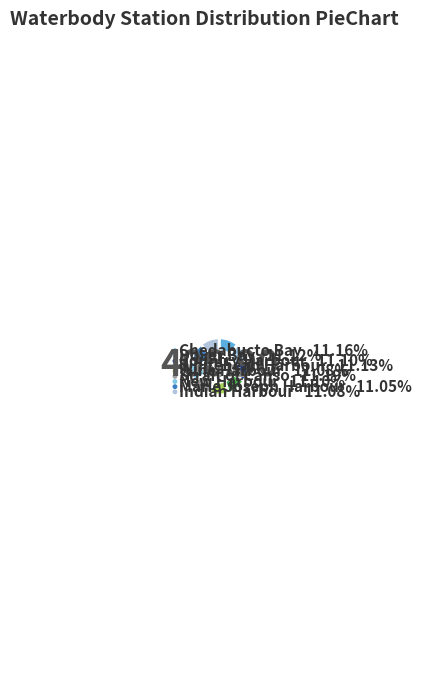

Approximately how many times larger is the value at Country Harbour compared to Strait of Canso?

1.0